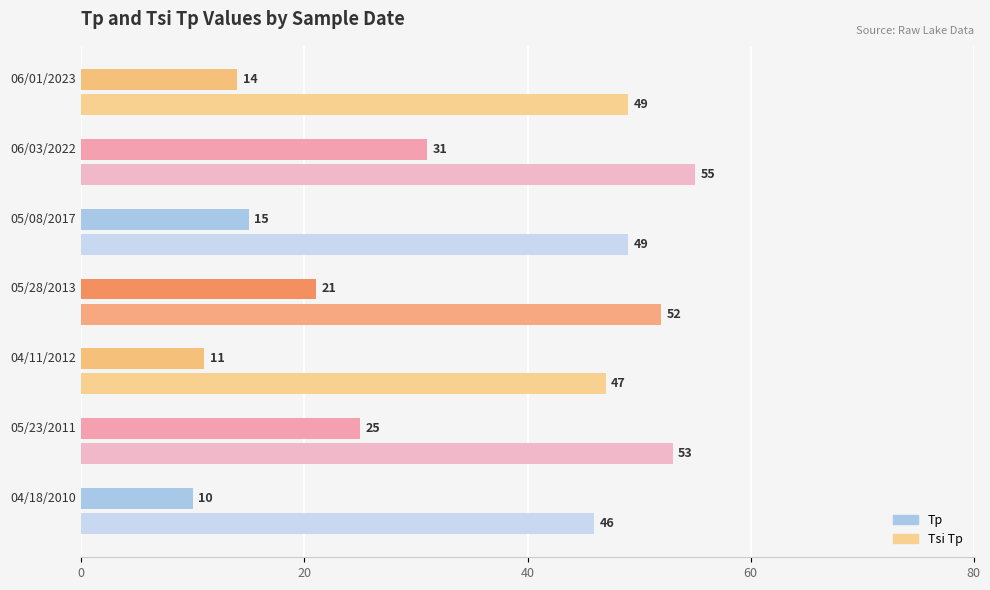

Rank the series at 05/23/2011 from highest to lowest value.

Tsi Tp, Tp